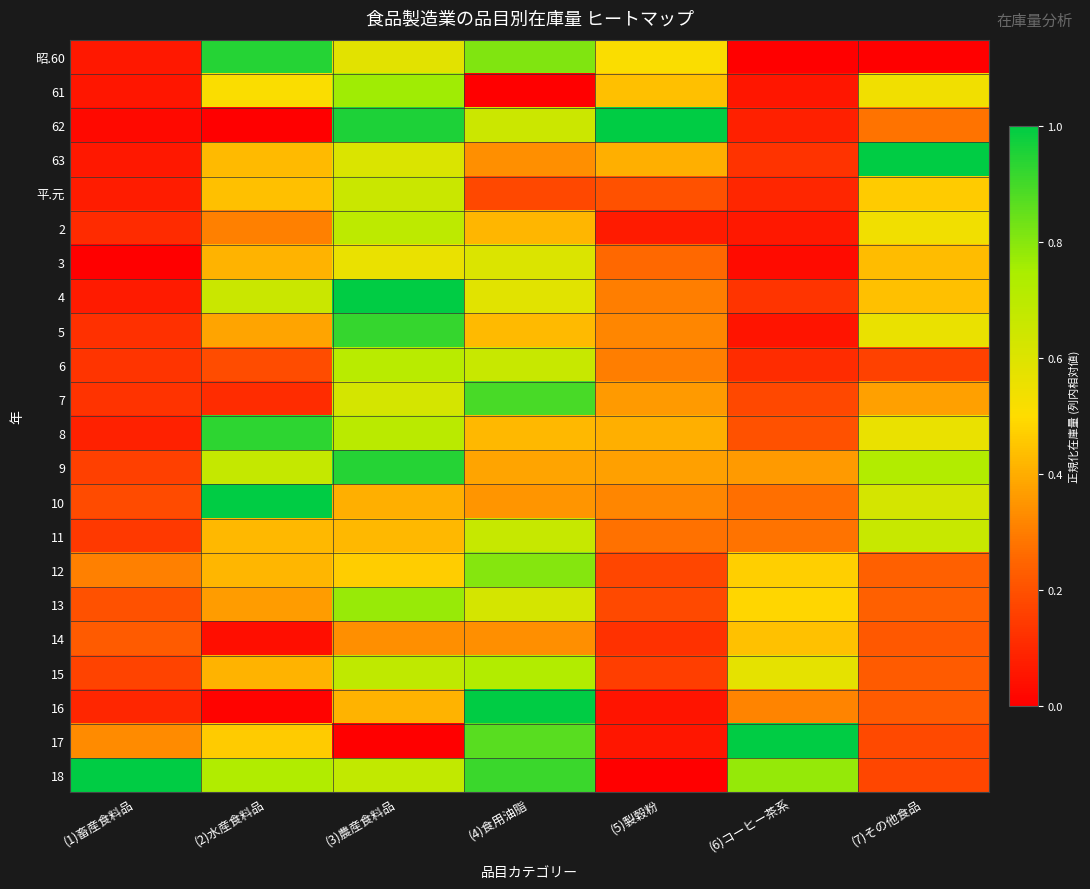

Reading right to left, what are all the values shown in this chart?

昭.60: (7)その他食品=0.0	(6)コーヒー茶系=0.0	(5)製穀粉=0.5	(4)食用油脂=0.8	(3)農産食料品=0.6	(2)水産食料品=0.9	(1)畜産食料品=0.1
61: (7)その他食品=0.5	(6)コーヒー茶系=0.1	(5)製穀粉=0.4	(4)食用油脂=0.0	(3)農産食料品=0.8	(2)水産食料品=0.5	(1)畜産食料品=0.1
62: (7)その他食品=0.3	(6)コーヒー茶系=0.1	(5)製穀粉=1.0	(4)食用油脂=0.6	(3)農産食料品=1.0	(2)水産食料品=0.0	(1)畜産食料品=0.0
63: (7)その他食品=1.0	(6)コーヒー茶系=0.1	(5)製穀粉=0.4	(4)食用油脂=0.3	(3)農産食料品=0.6	(2)水産食料品=0.4	(1)畜産食料品=0.1
平.元: (7)その他食品=0.5	(6)コーヒー茶系=0.1	(5)製穀粉=0.2	(4)食用油脂=0.2	(3)農産食料品=0.7	(2)水産食料品=0.4	(1)畜産食料品=0.1
2: (7)その他食品=0.5	(6)コーヒー茶系=0.1	(5)製穀粉=0.1	(4)食用油脂=0.4	(3)農産食料品=0.7	(2)水産食料品=0.3	(1)畜産食料品=0.1
3: (7)その他食品=0.4	(6)コーヒー茶系=0.0	(5)製穀粉=0.3	(4)食用油脂=0.6	(3)農産食料品=0.6	(2)水産食料品=0.4	(1)畜産食料品=0.0
4: (7)その他食品=0.4	(6)コーヒー茶系=0.1	(5)製穀粉=0.3	(4)食用油脂=0.6	(3)農産食料品=1.0	(2)水産食料品=0.7	(1)畜産食料品=0.1
5: (7)その他食品=0.6	(6)コーヒー茶系=0.1	(5)製穀粉=0.3	(4)食用油脂=0.4	(3)農産食料品=0.9	(2)水産食料品=0.4	(1)畜産食料品=0.1
6: (7)その他食品=0.2	(6)コーヒー茶系=0.1	(5)製穀粉=0.3	(4)食用油脂=0.7	(3)農産食料品=0.7	(2)水産食料品=0.2	(1)畜産食料品=0.1
7: (7)その他食品=0.4	(6)コーヒー茶系=0.2	(5)製穀粉=0.4	(4)食用油脂=0.9	(3)農産食料品=0.6	(2)水産食料品=0.1	(1)畜産食料品=0.1
8: (7)その他食品=0.6	(6)コーヒー茶系=0.2	(5)製穀粉=0.4	(4)食用油脂=0.4	(3)農産食料品=0.7	(2)水産食料品=0.9	(1)畜産食料品=0.1
9: (7)その他食品=0.7	(6)コーヒー茶系=0.4	(5)製穀粉=0.4	(4)食用油脂=0.4	(3)農産食料品=0.9	(2)水産食料品=0.7	(1)畜産食料品=0.2
10: (7)その他食品=0.6	(6)コーヒー茶系=0.3	(5)製穀粉=0.3	(4)食用油脂=0.3	(3)農産食料品=0.4	(2)水産食料品=1.0	(1)畜産食料品=0.2
11: (7)その他食品=0.7	(6)コーヒー茶系=0.3	(5)製穀粉=0.3	(4)食用油脂=0.7	(3)農産食料品=0.4	(2)水産食料品=0.4	(1)畜産食料品=0.1
12: (7)その他食品=0.2	(6)コーヒー茶系=0.5	(5)製穀粉=0.2	(4)食用油脂=0.8	(3)農産食料品=0.5	(2)水産食料品=0.4	(1)畜産食料品=0.3
13: (7)その他食品=0.2	(6)コーヒー茶系=0.5	(5)製穀粉=0.2	(4)食用油脂=0.6	(3)農産食料品=0.8	(2)水産食料品=0.4	(1)畜産食料品=0.2
14: (7)その他食品=0.2	(6)コーヒー茶系=0.4	(5)製穀粉=0.1	(4)食用油脂=0.3	(3)農産食料品=0.3	(2)水産食料品=0.0	(1)畜産食料品=0.2
15: (7)その他食品=0.2	(6)コーヒー茶系=0.6	(5)製穀粉=0.2	(4)食用油脂=0.7	(3)農産食料品=0.7	(2)水産食料品=0.4	(1)畜産食料品=0.2
16: (7)その他食品=0.2	(6)コーヒー茶系=0.3	(5)製穀粉=0.1	(4)食用油脂=1.0	(3)農産食料品=0.4	(2)水産食料品=0.0	(1)畜産食料品=0.1
17: (7)その他食品=0.2	(6)コーヒー茶系=1.0	(5)製穀粉=0.1	(4)食用油脂=0.9	(3)農産食料品=0.0	(2)水産食料品=0.5	(1)畜産食料品=0.3
18: (7)その他食品=0.2	(6)コーヒー茶系=0.8	(5)製穀粉=0.0	(4)食用油脂=0.9	(3)農産食料品=0.7	(2)水産食料品=0.7	(1)畜産食料品=1.0